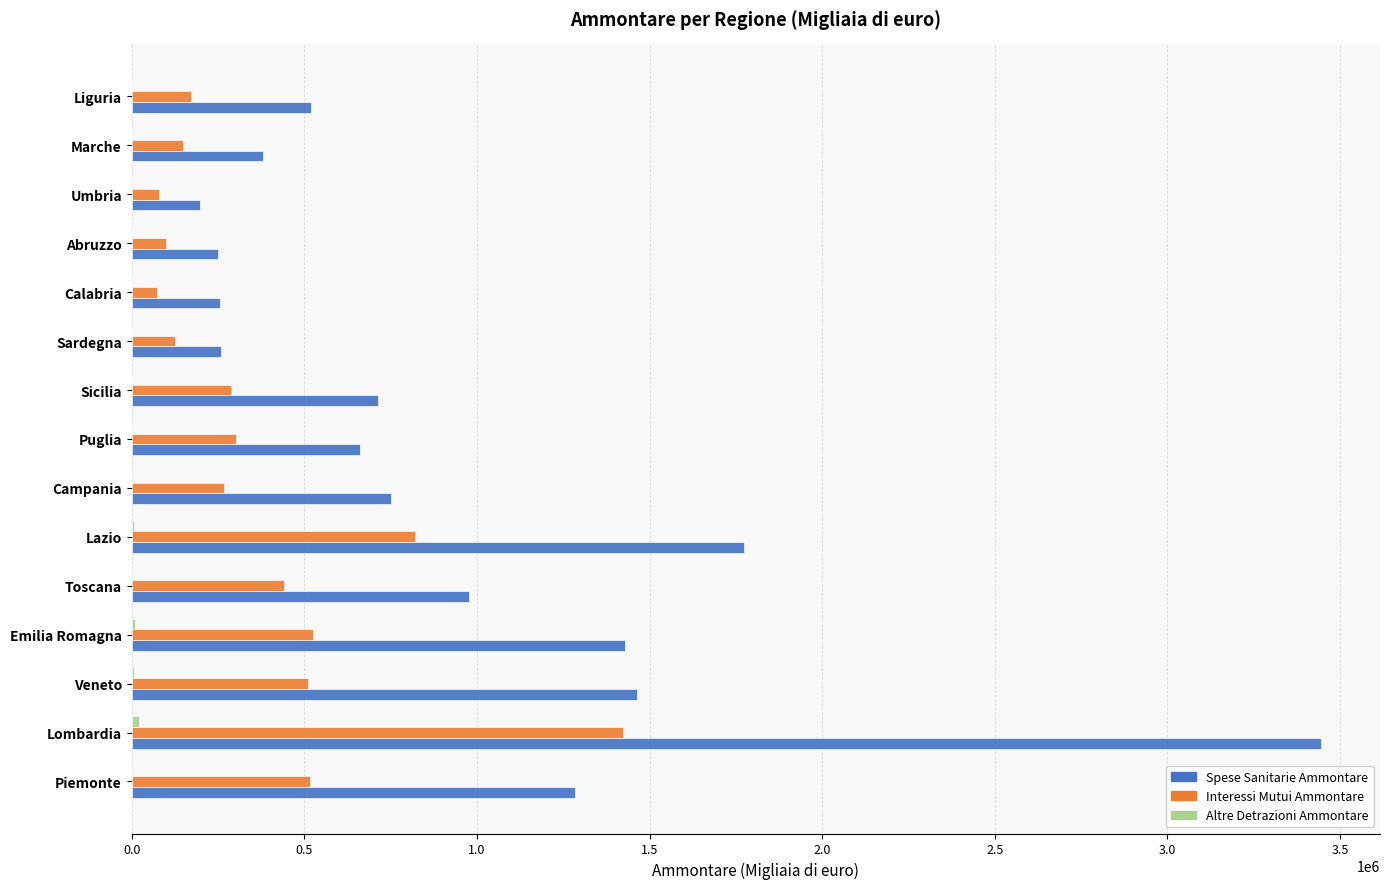

At which label is Spese Sanitarie Ammontare closest to 1820752?

Lazio